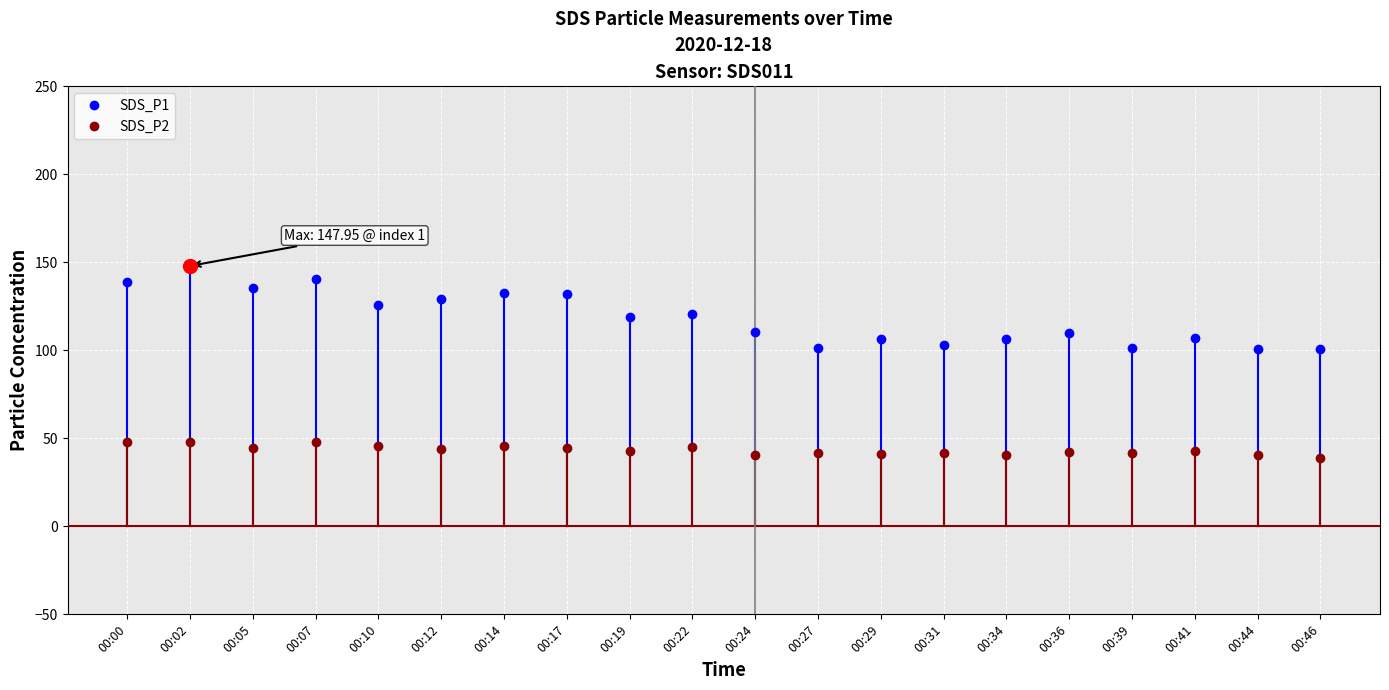

Which category has the highest value across all series?

00:02